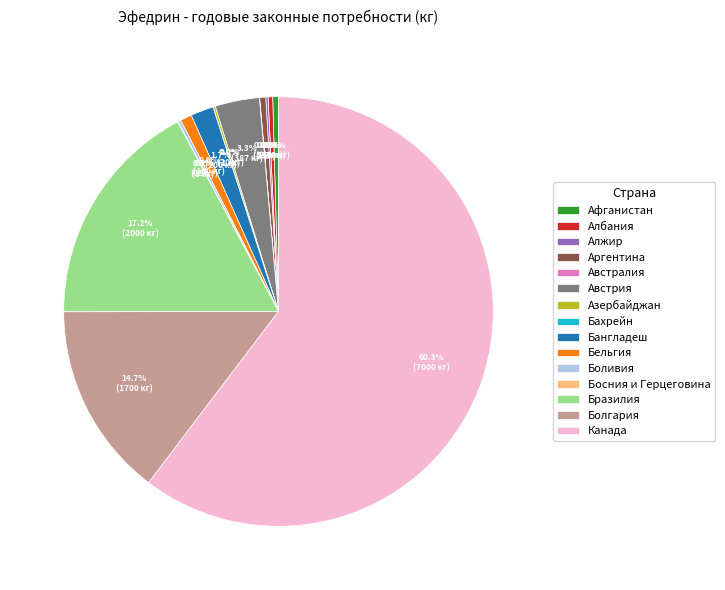

What is the largest slice in the pie chart?

Канада